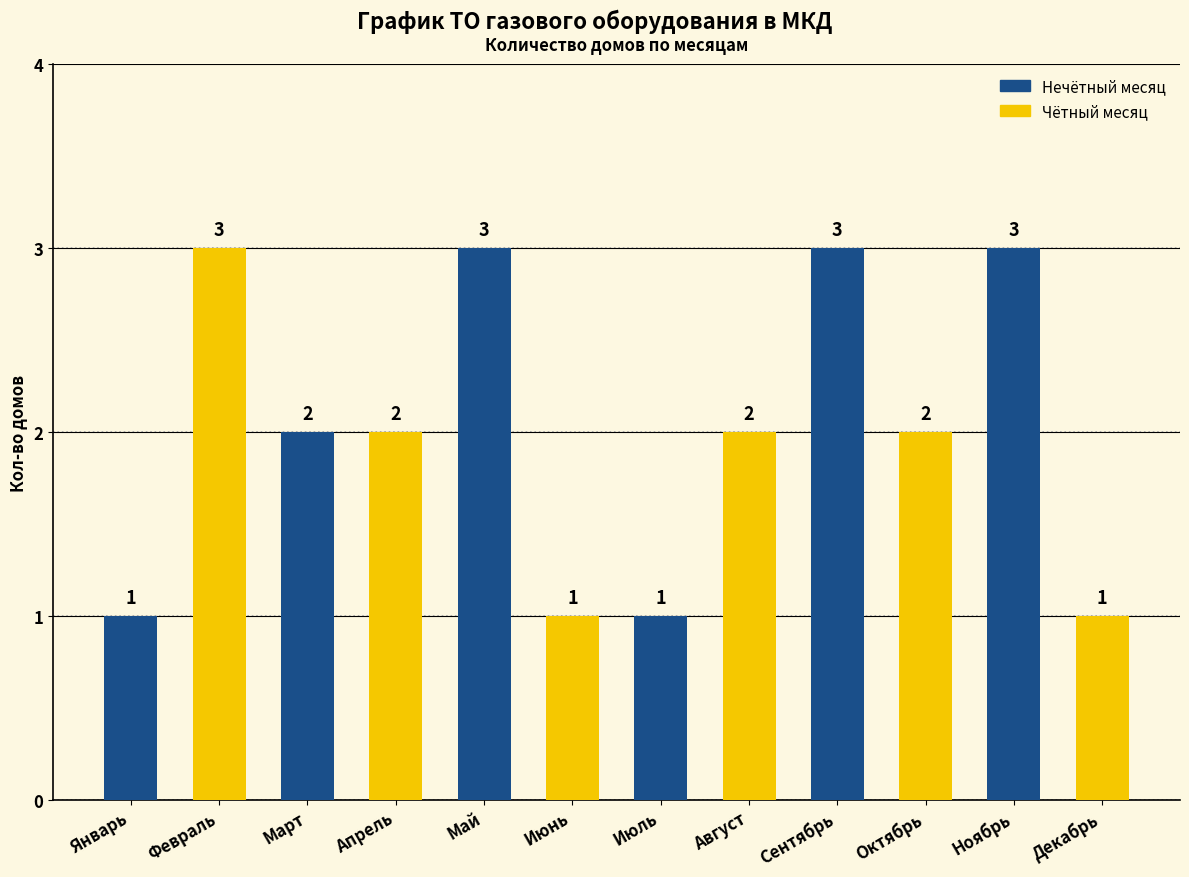

What is the value of the 7th bar from the left?

1